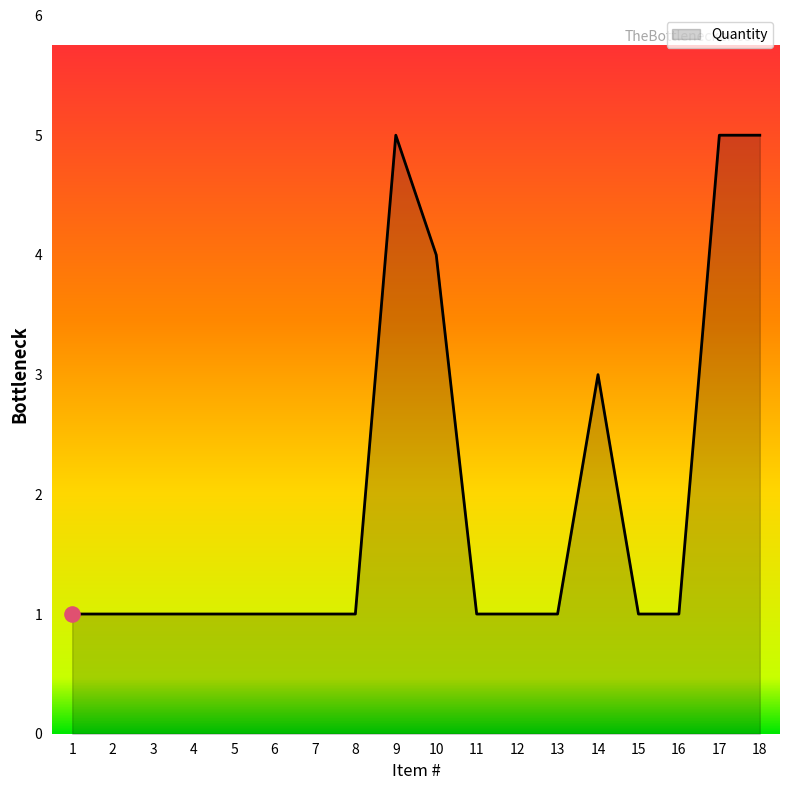

What is the change in value from 5 to 17?

+4